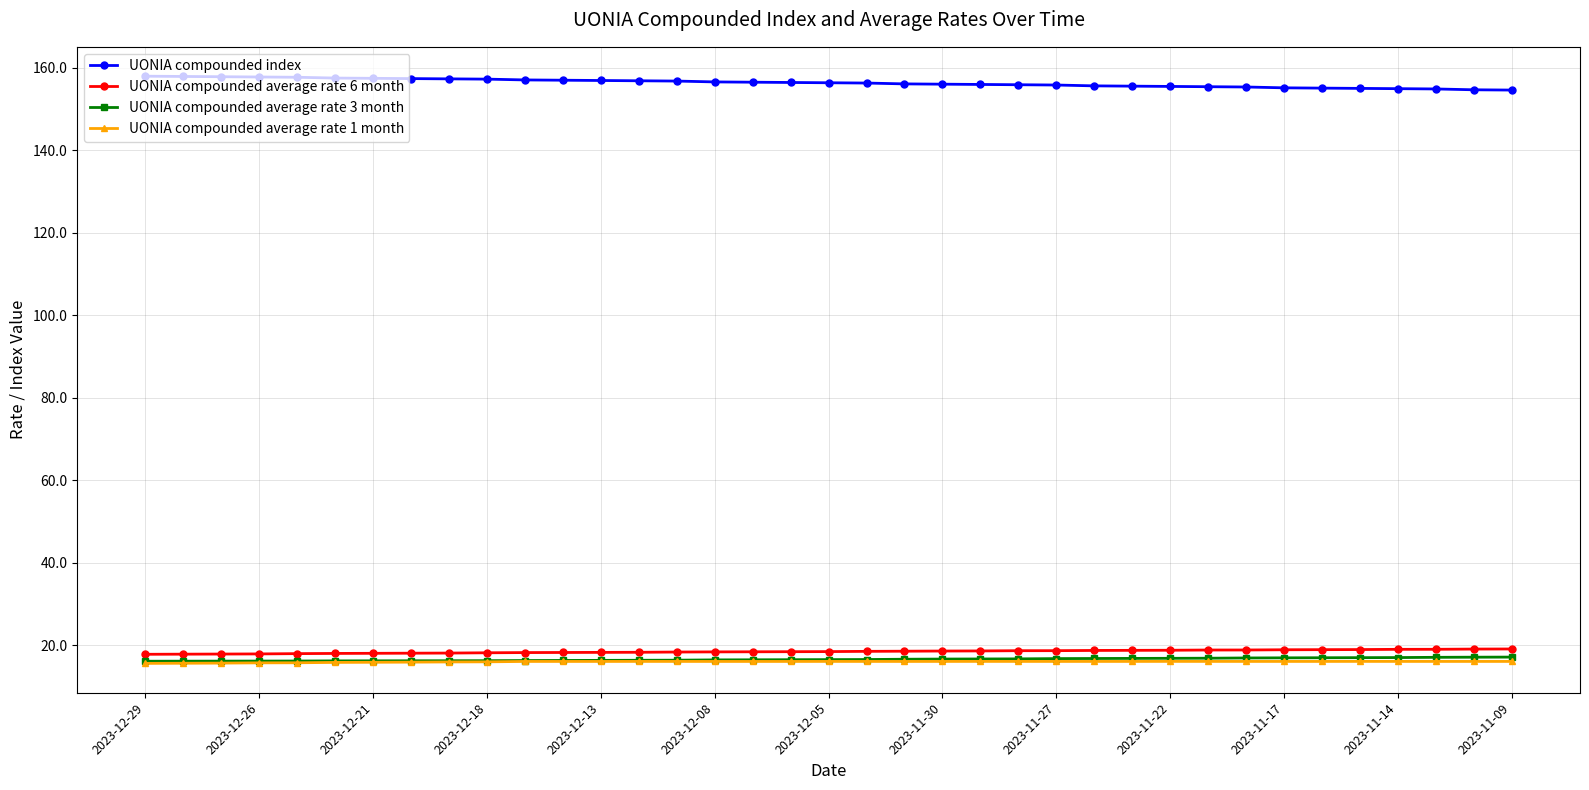

What is the value of the UONIA compounded average rate 1 month point at the 28th from the left?

16.1